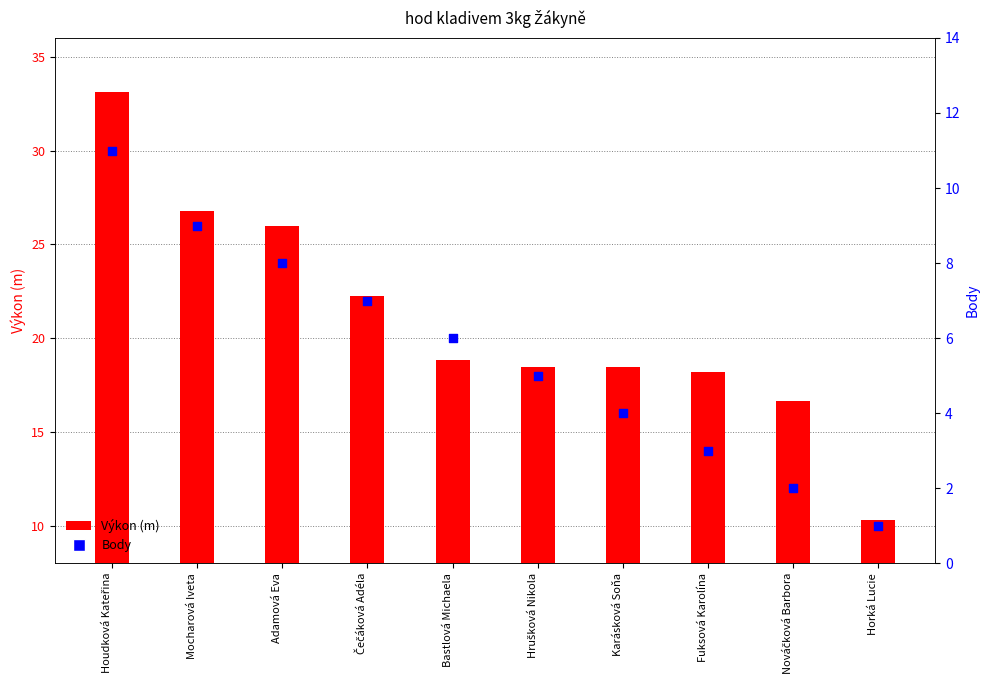

Which series reaches the minimum Y coordinate?

Body